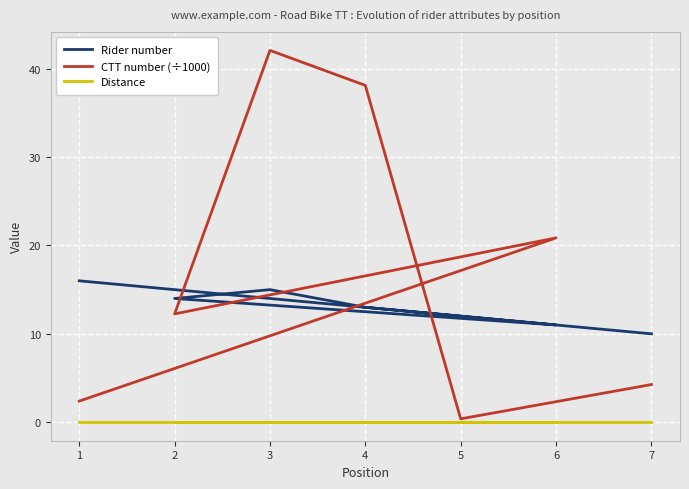

How many times do Rider number and CTT number (÷1000) cross each other?

4